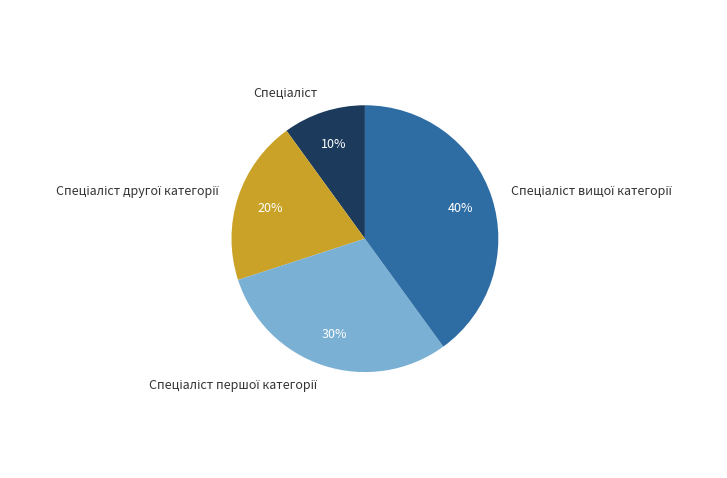

To the nearest percent, what is the average slice percentage?

25%